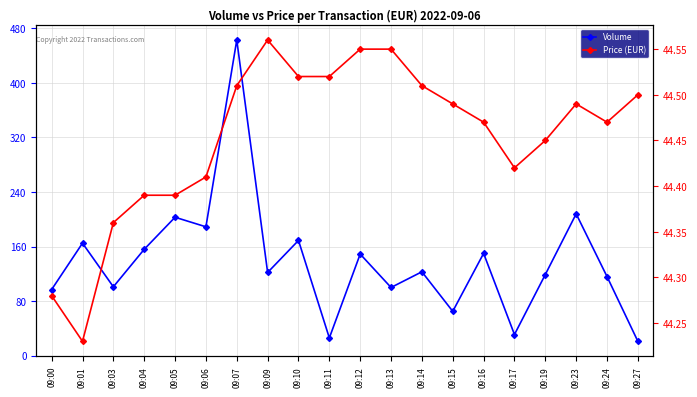

Where do Price (EUR) and Volume first cross each other?

09:10 and 09:11